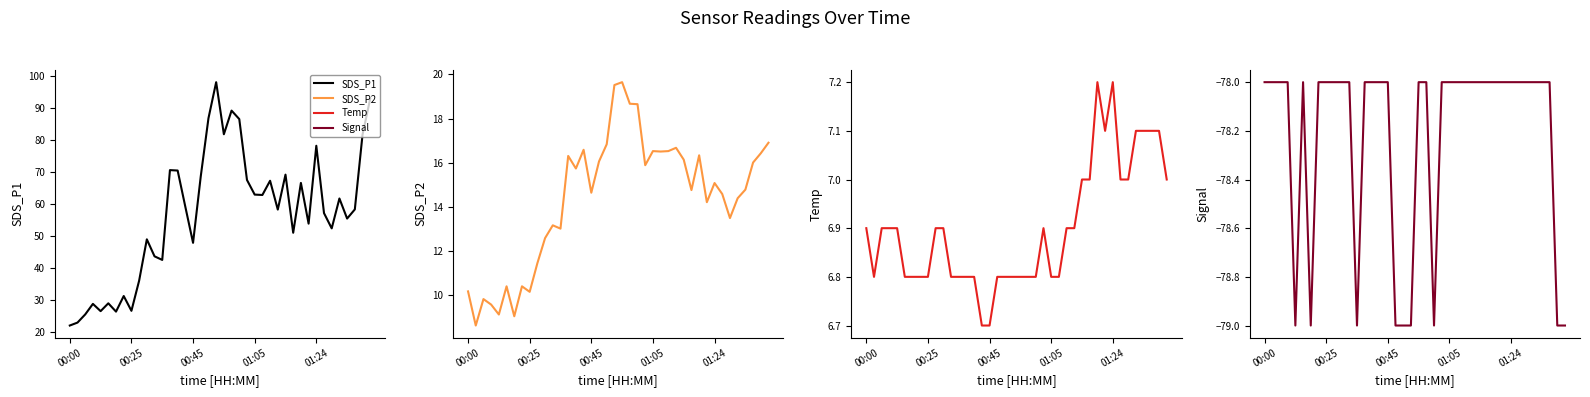

Which series changed the most between 21 and 25?

SDS_P1